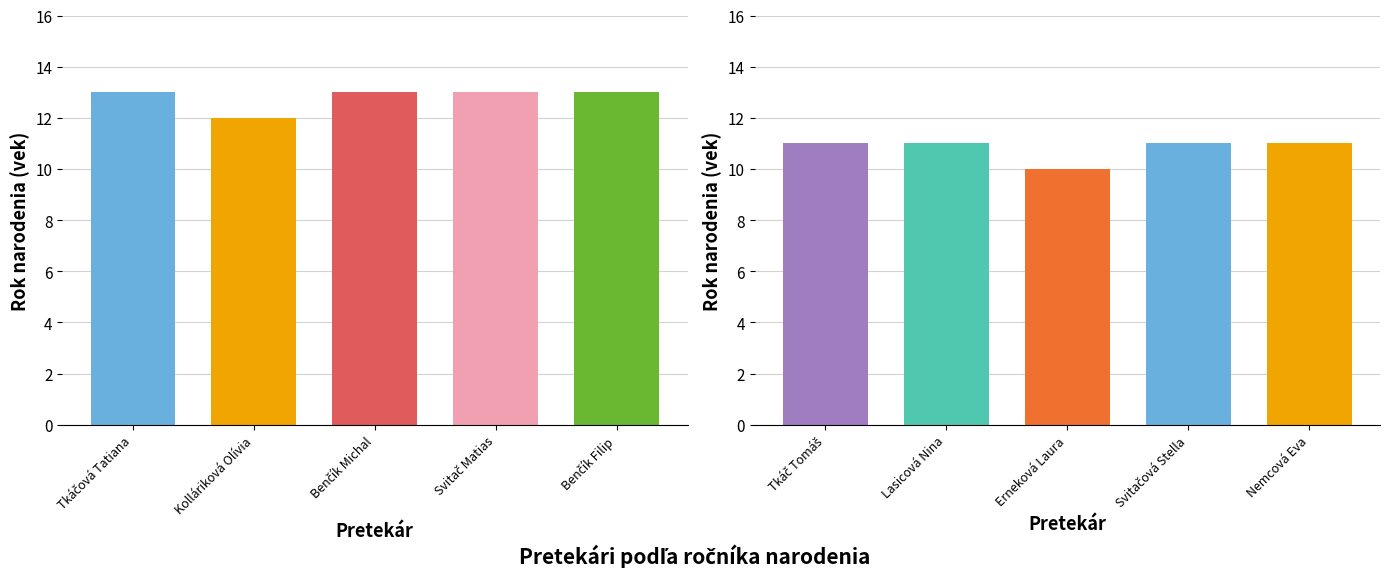

Which label corresponds to the largest value in the chart?

Tkáčová Tatiana